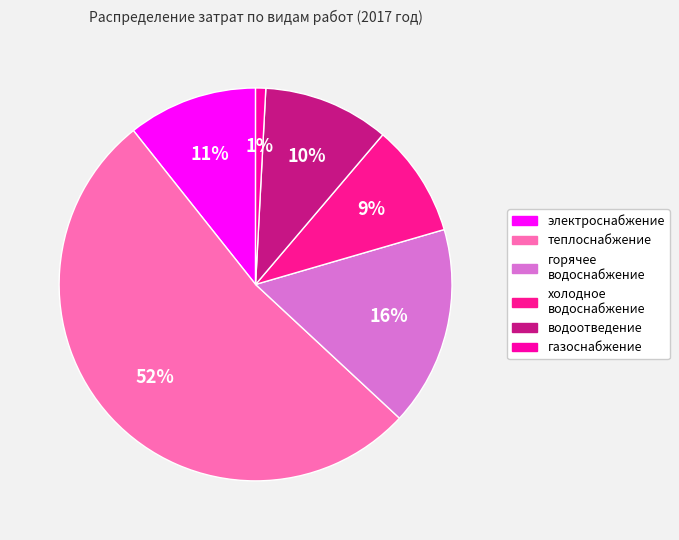

Count the number of slices in the pie.

6